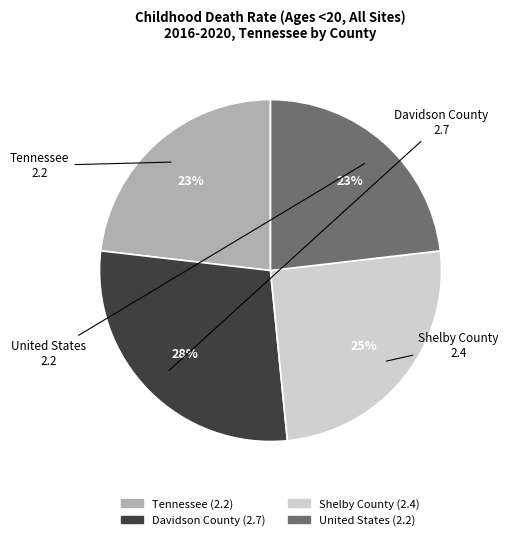

Is the sum of Tennessee (2.2) and United States (2.2) greater than half?

No